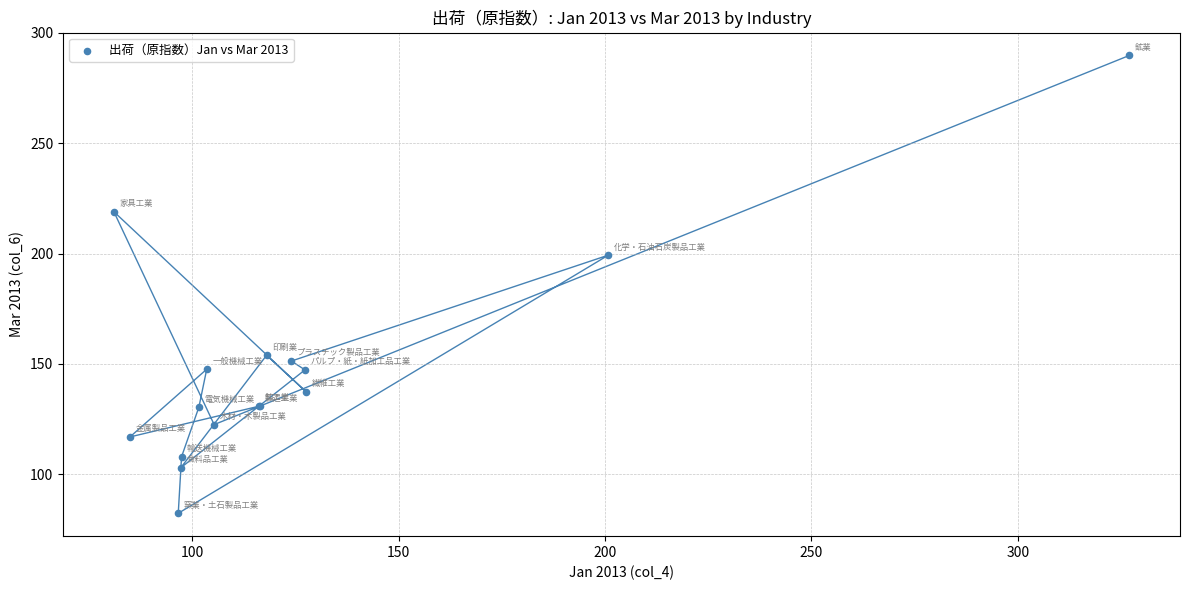

What Y value in the scatter plot is closest to 186?

199.3